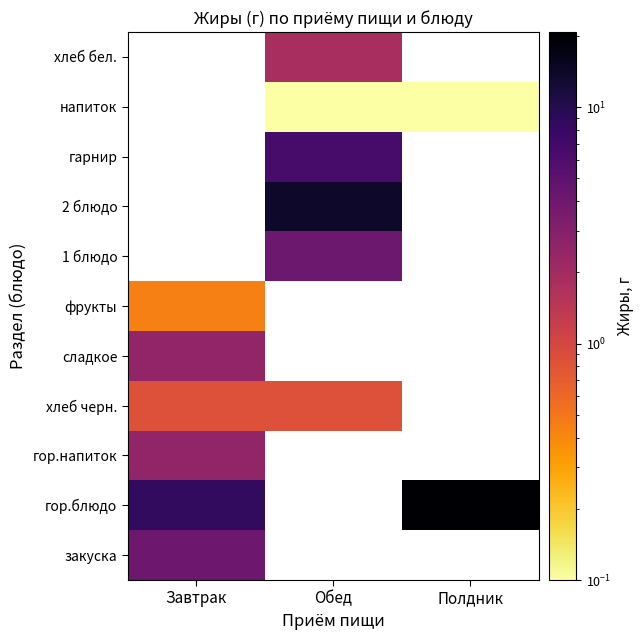

Which category has the highest value in the хлеб бел. series?

Завтрак